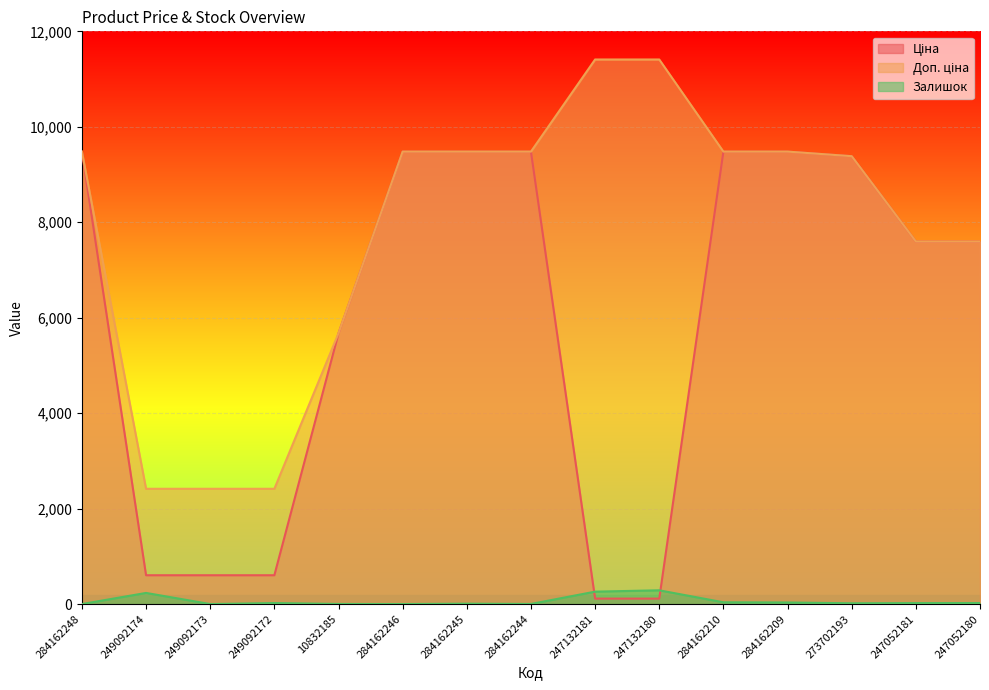

What is the label of the 9th point from the right?

284162245